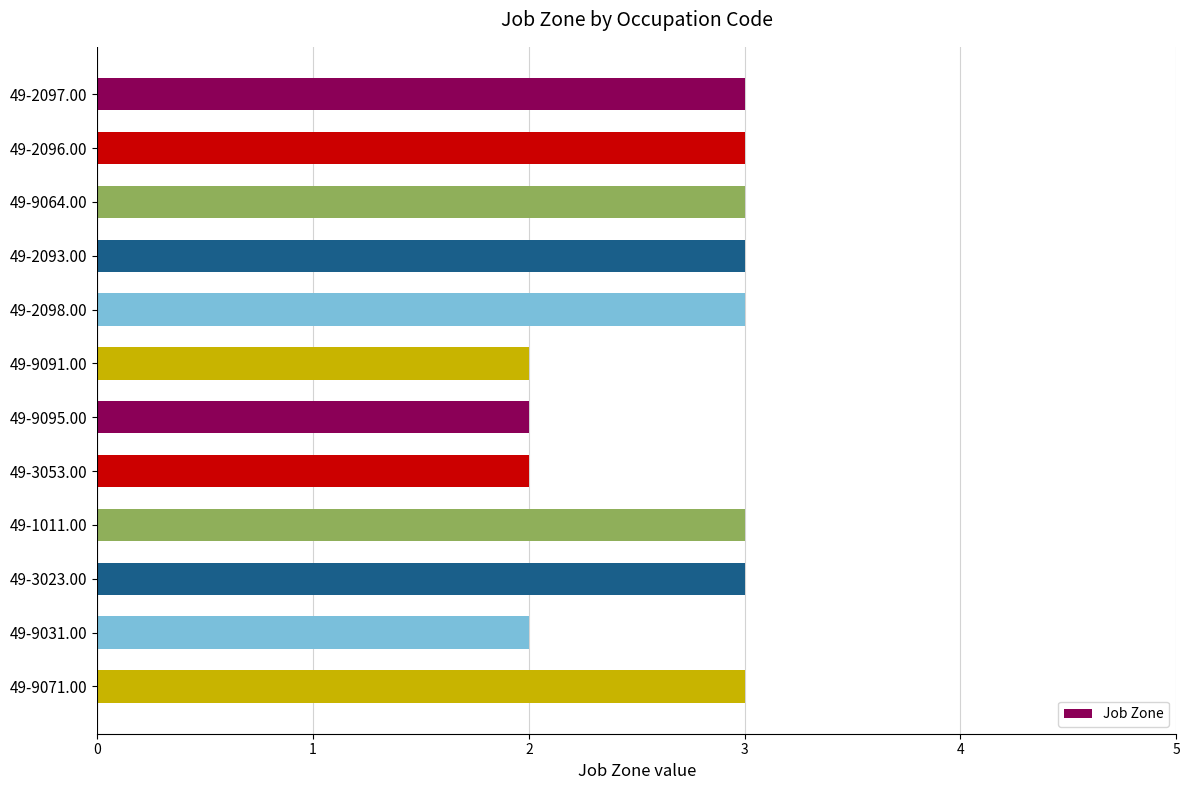

Reading bottom to top, transcribe all the data shown in this chart.

3	2	3	3	2	2	2	3	3	3	3	3